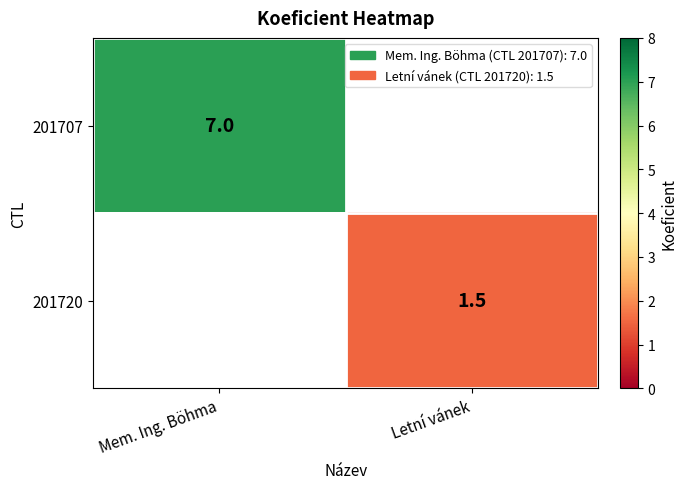

The 201707 series shows 7.0 at Mem. Ing. Böhma. True or false?

True